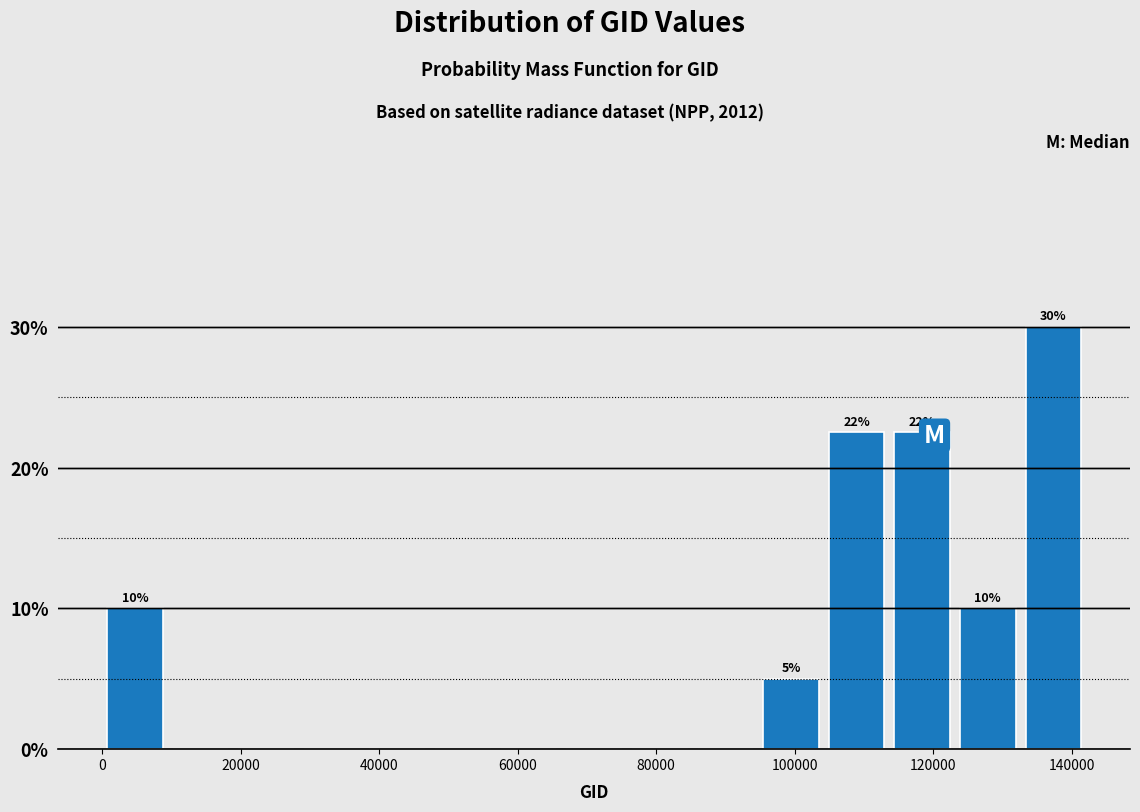

Over which range of the x-axis is the bar tallest?

132000 to 142000